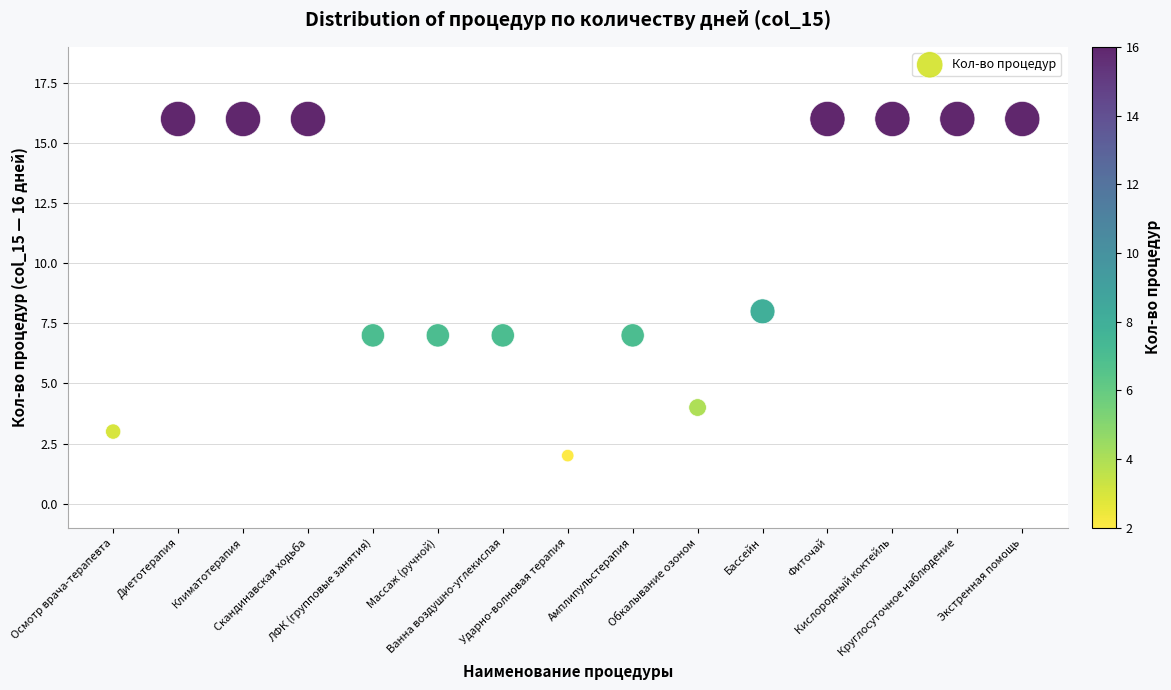

What Y value in the scatter plot is closest to 9?

8